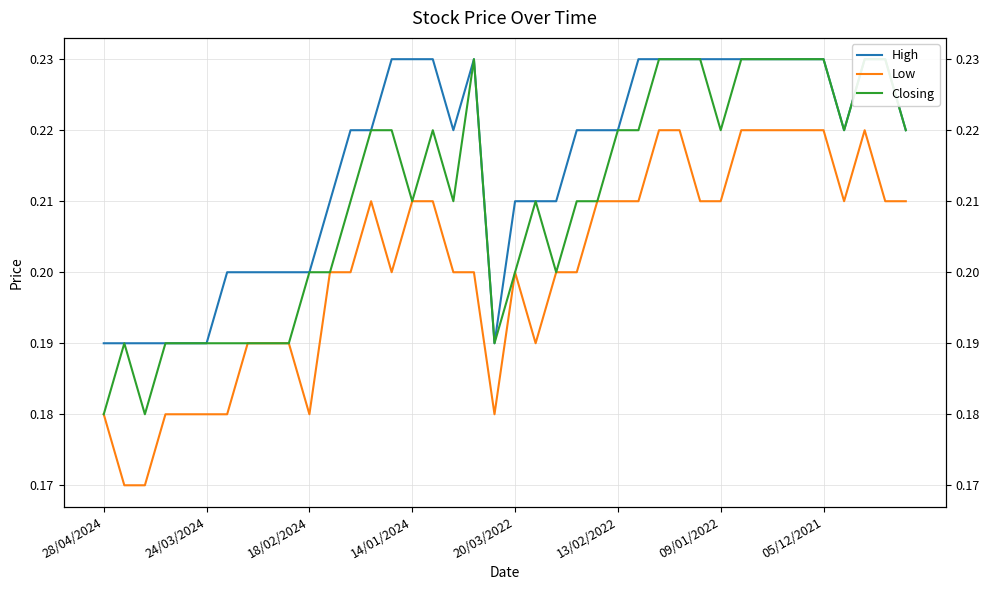

Which series has the widest spread of values?

Closing